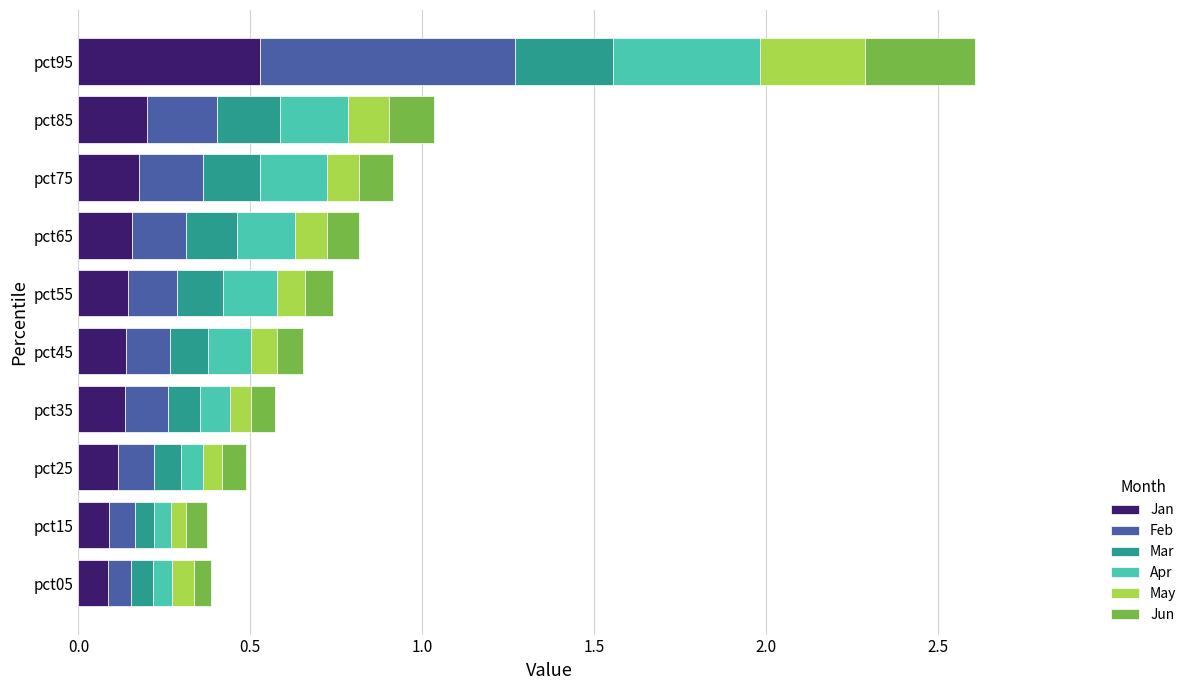

What is the highest value of the Jan series?

0.5